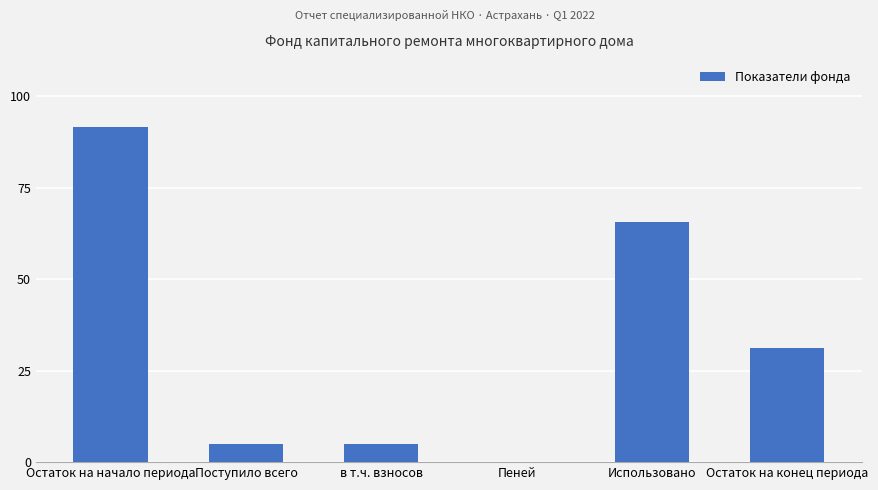

What is the sum of all values?

198.7